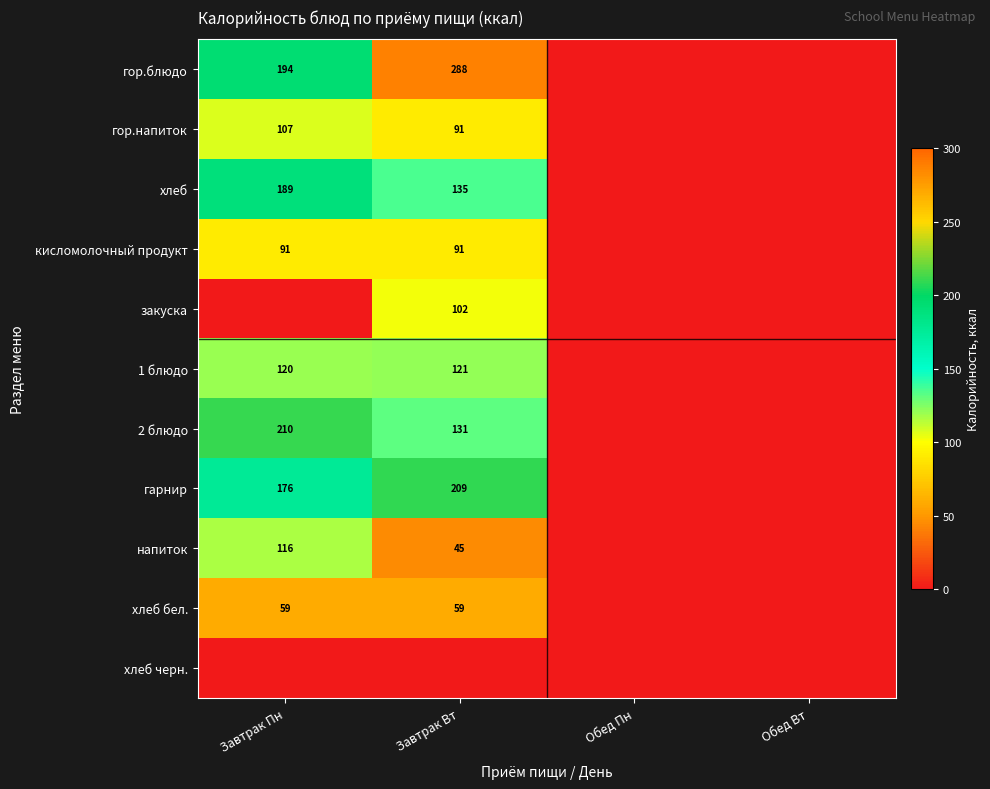

How many distinct data groups are displayed?

11